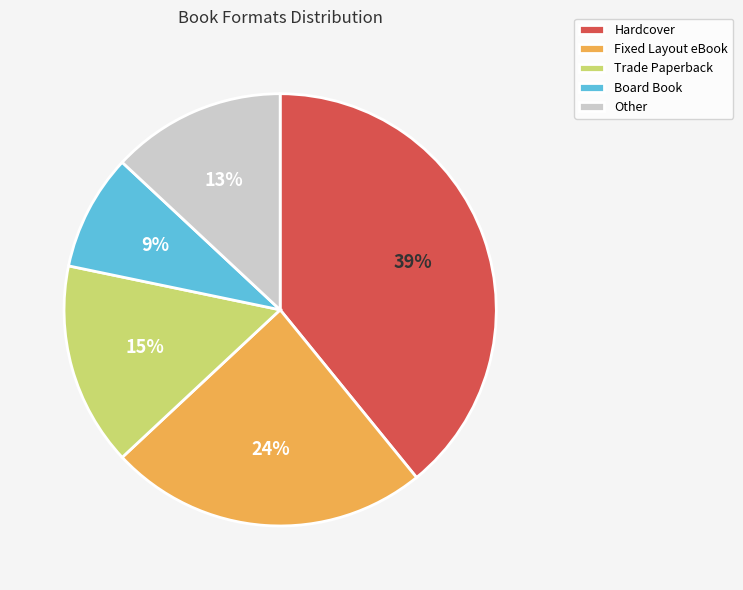

Is it true that Fixed Layout eBook is 32% of the pie?

False